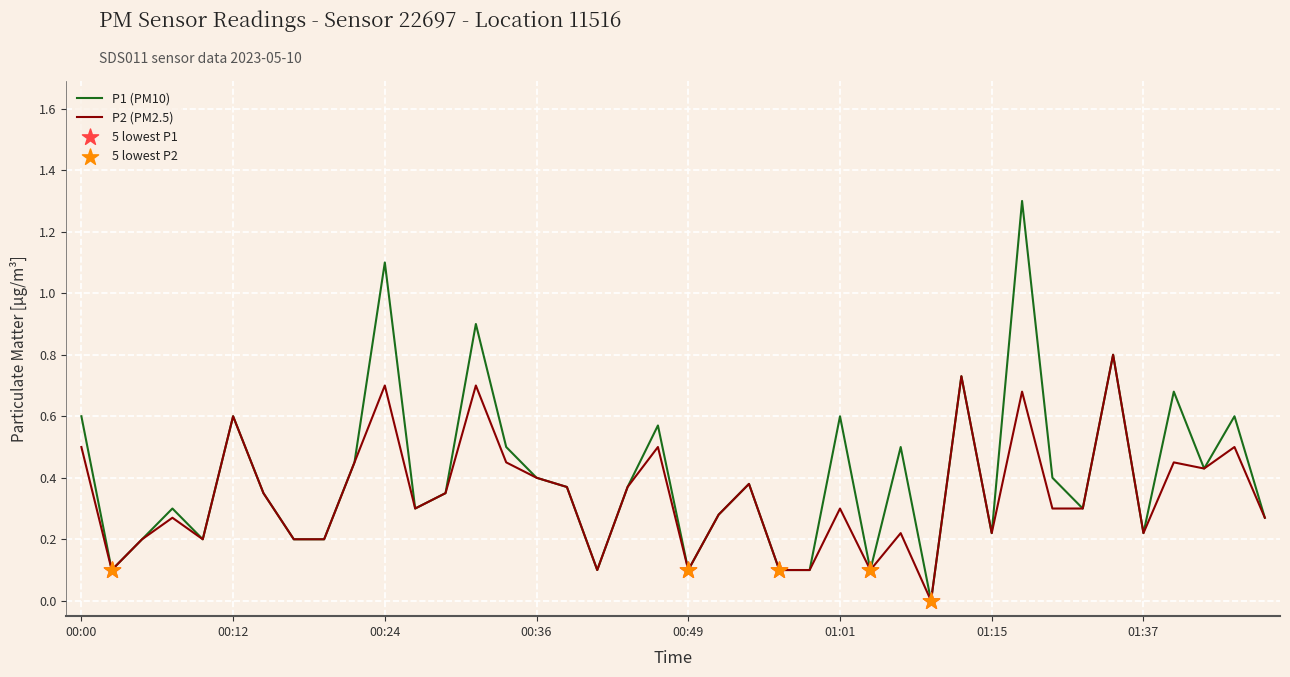

Which series has the largest total across all categories?

P1 (PM10)